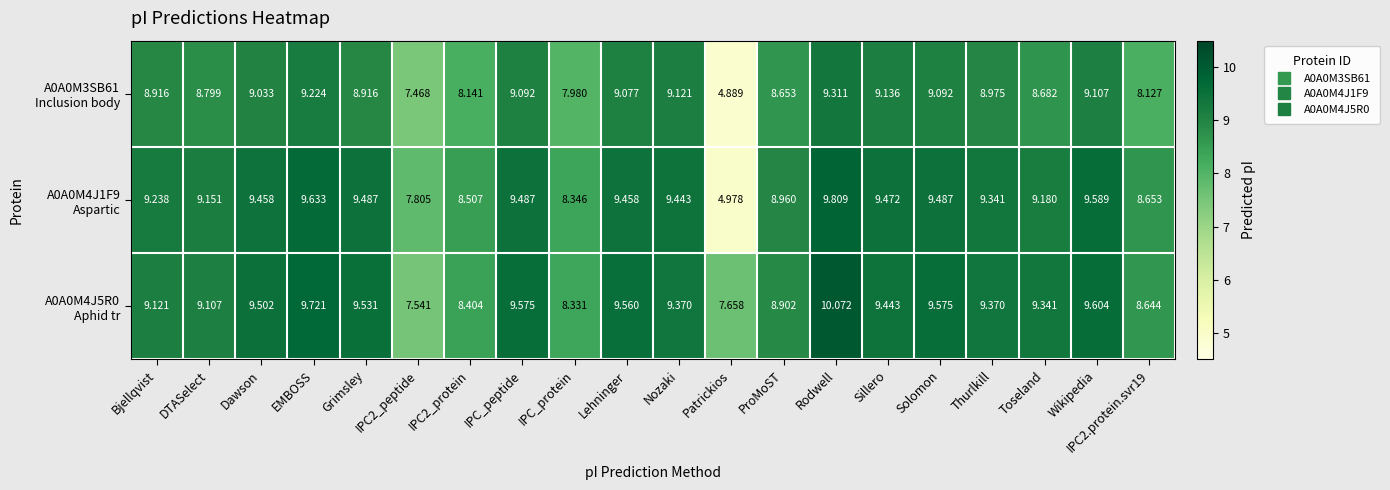

What is the spread (max minus min) of values at IPC2_protein?

0.4